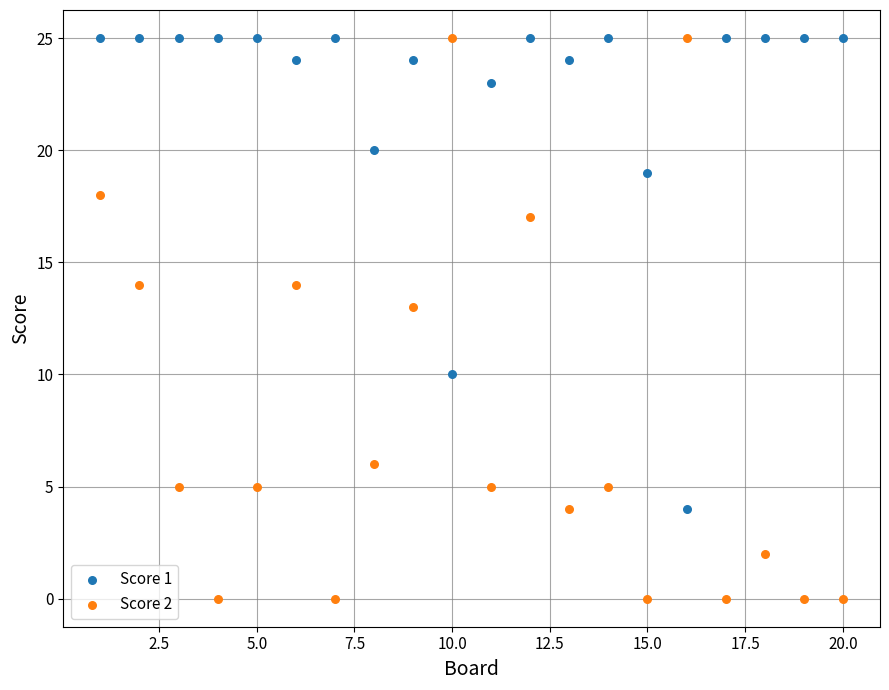

Across all data points, what is the range of X values (max minus min)?

19